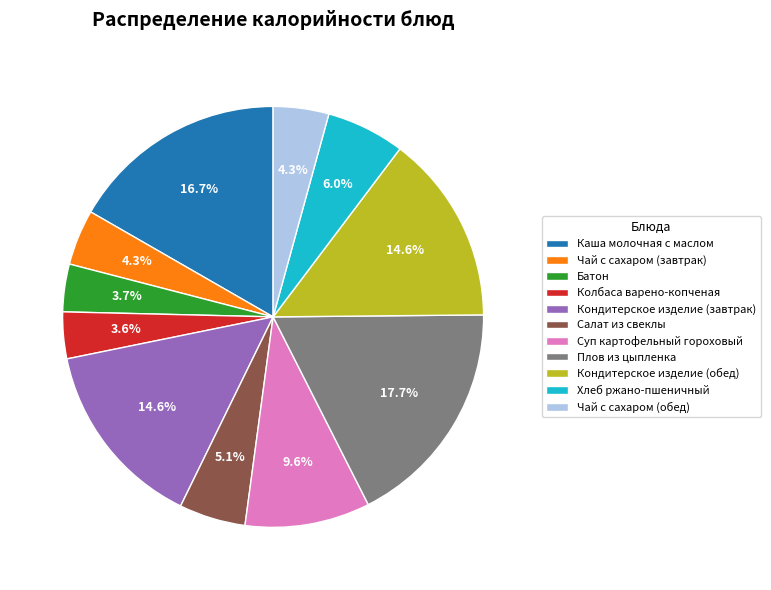

The Чай с сахаром (завтрак) slice represents 13% of the pie. True or false?

False